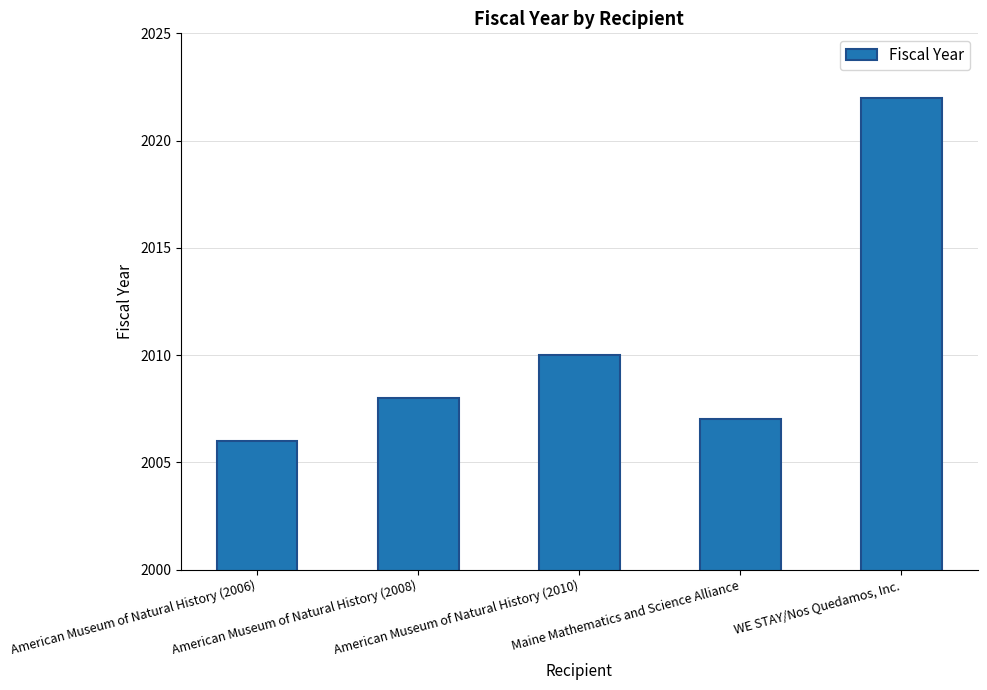

List the labels in order of value, largest first.

WE STAY/Nos Quedamos, Inc., American Museum of Natural History (2010), American Museum of Natural History (2008), Maine Mathematics and Science Alliance, American Museum of Natural History (2006)